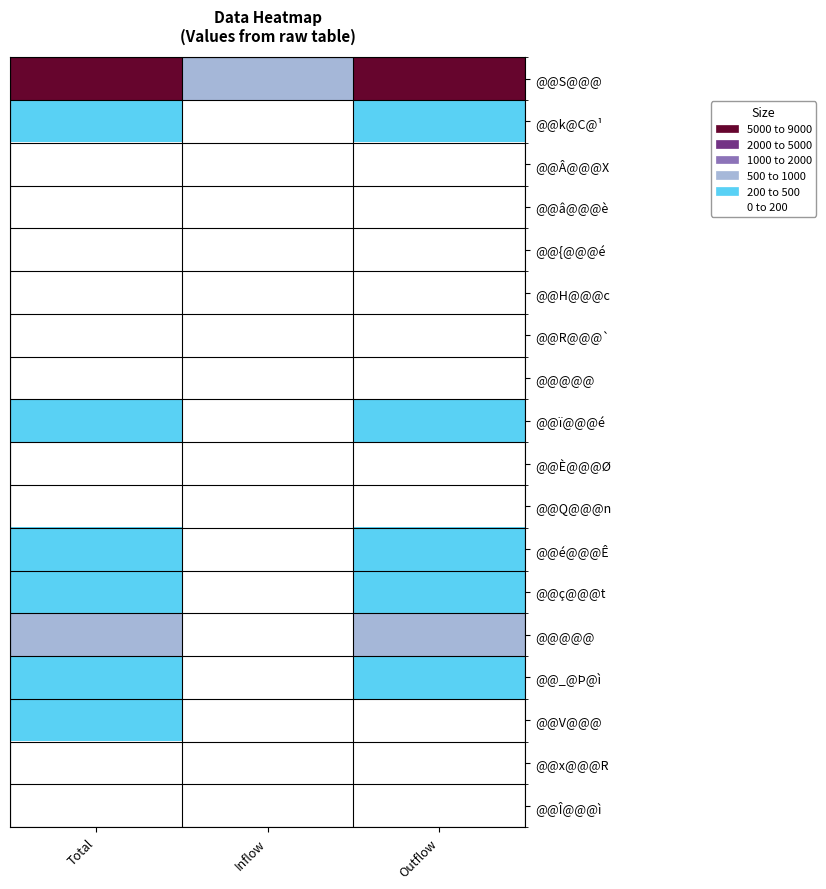

What is the smallest value displayed?

4